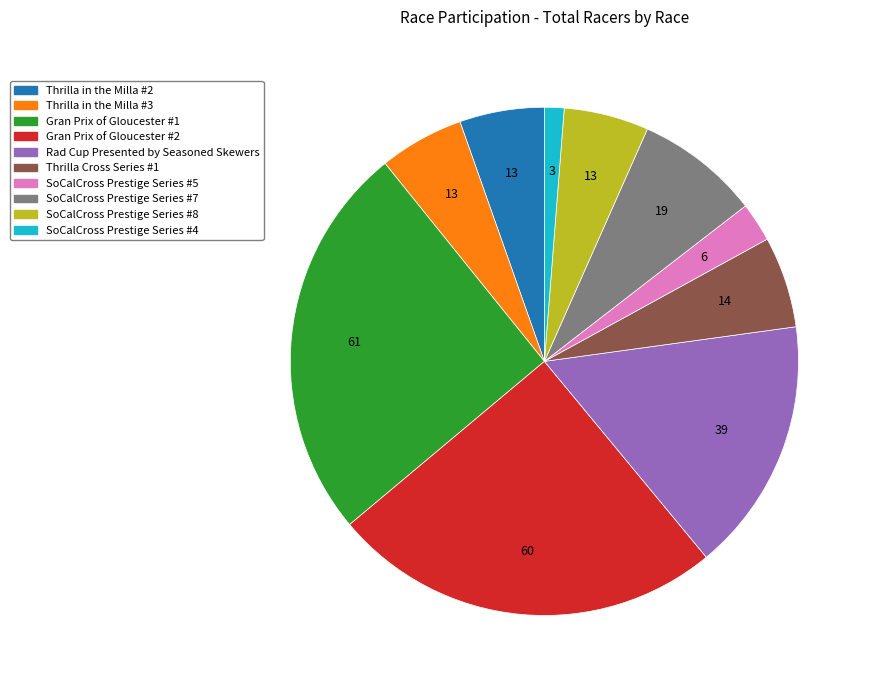

Which has a higher value, SoCalCross Prestige Series #8 or SoCalCross Prestige Series #5?

SoCalCross Prestige Series #8